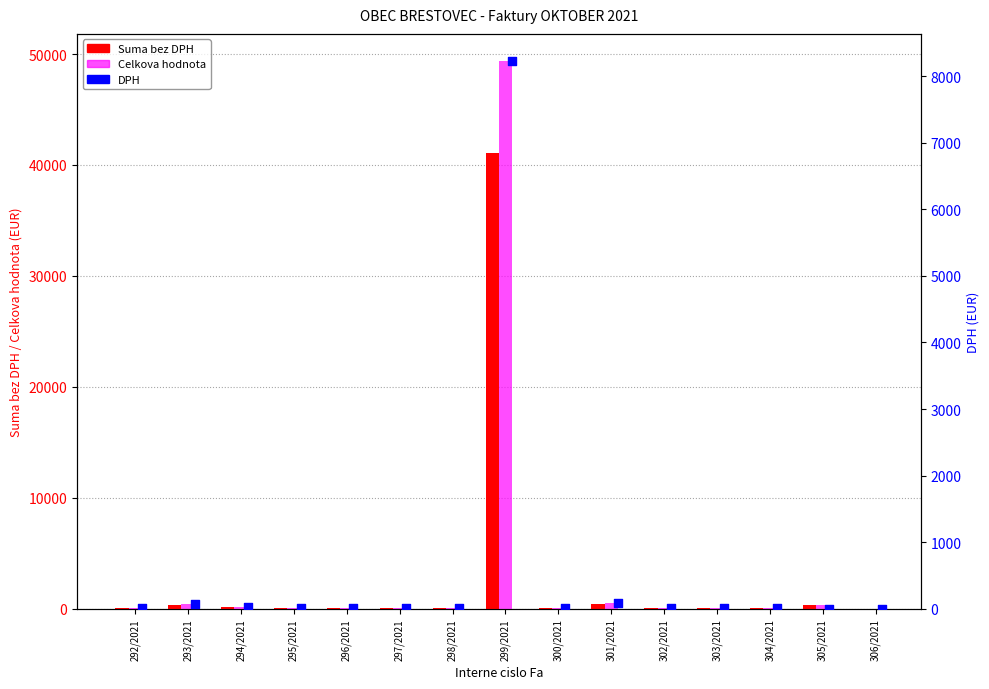

At how many categories does at least one series exceed 15838?

1